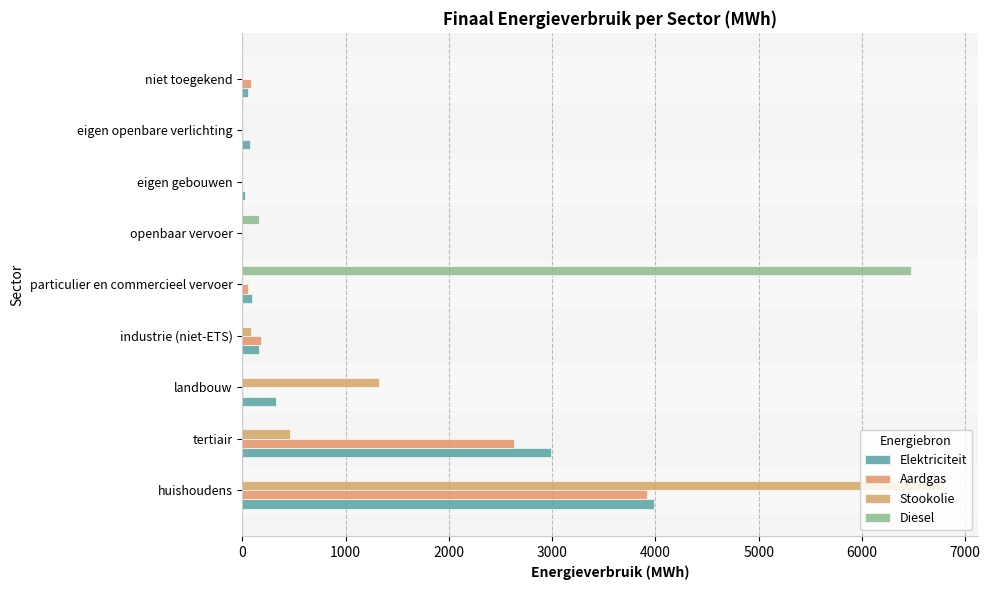

What are all the series names shown in the legend?

Elektriciteit, Aardgas, Stookolie, Diesel